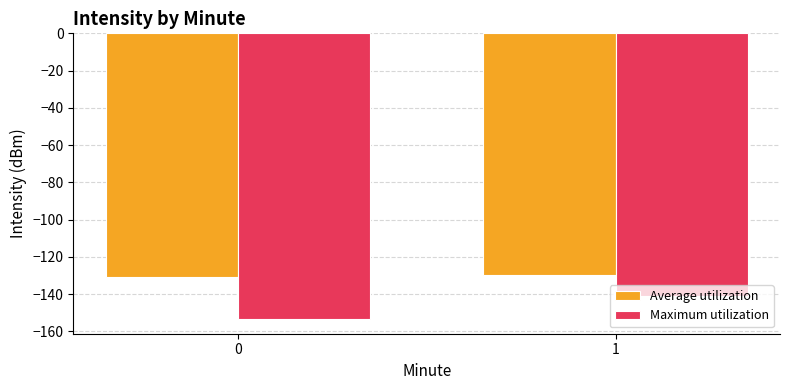

At 0, list the series in order from smallest to largest.

Maximum utilization, Average utilization